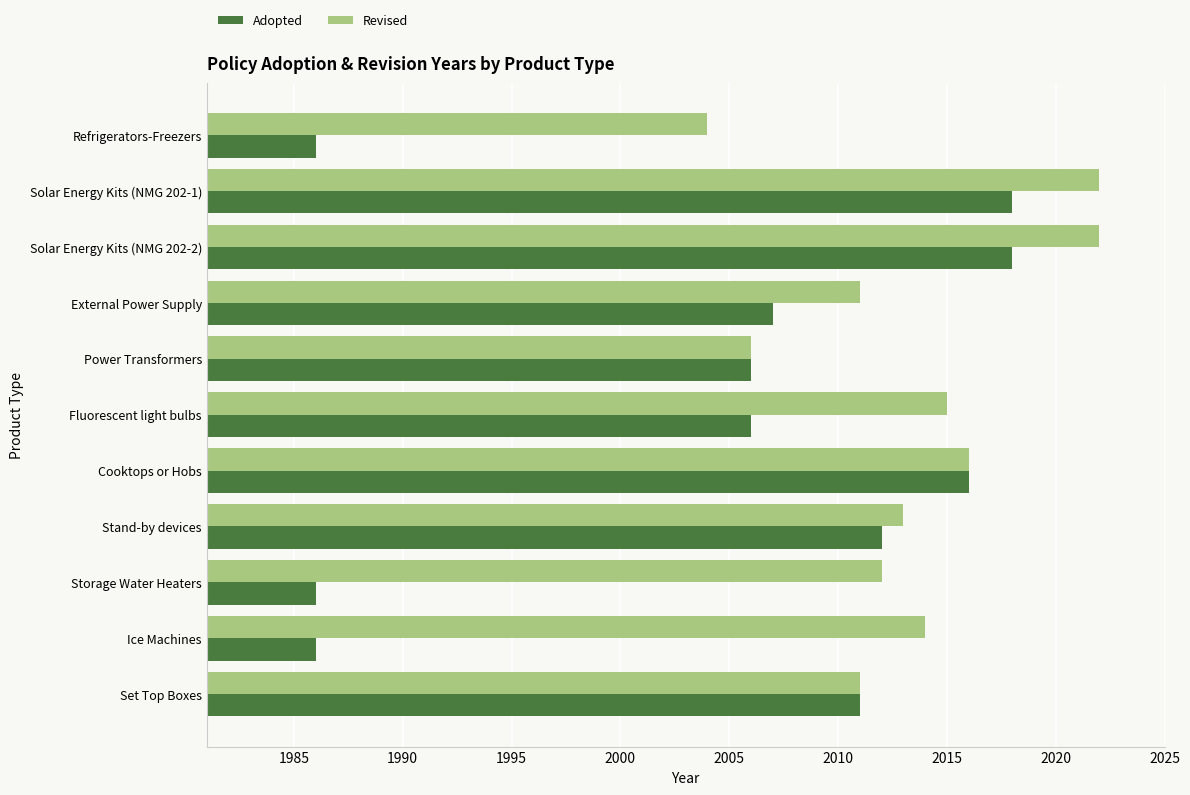

At Refrigerators-Freezers, list the series in order from largest to smallest.

Revised, Adopted